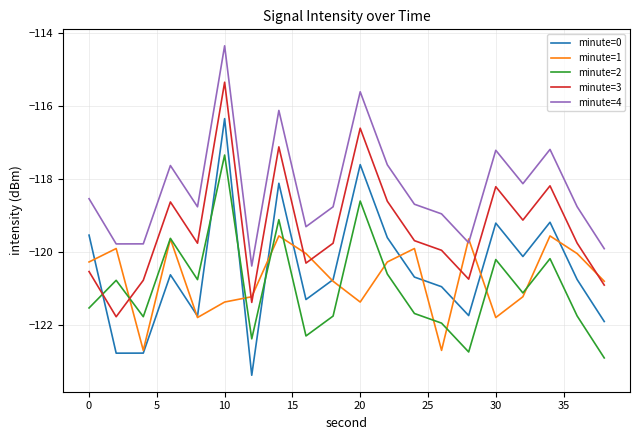

What is the maximum value for minute=3?

-115.3